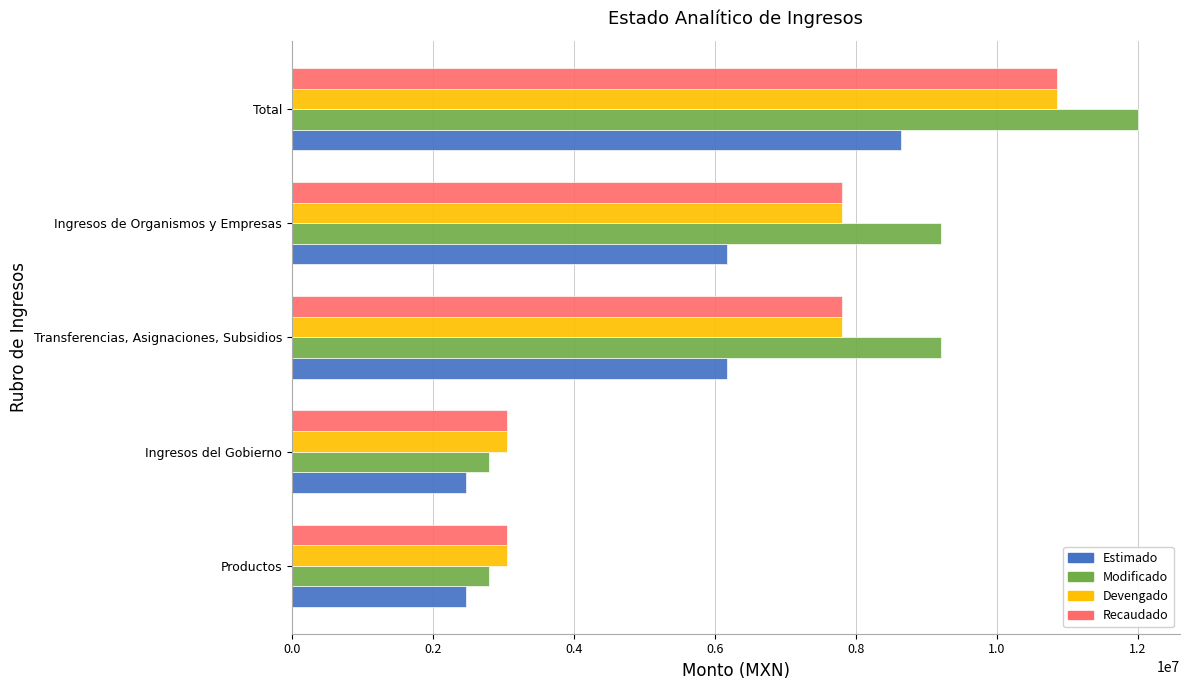

What is the minimum value for Recaudado?

3054653.8